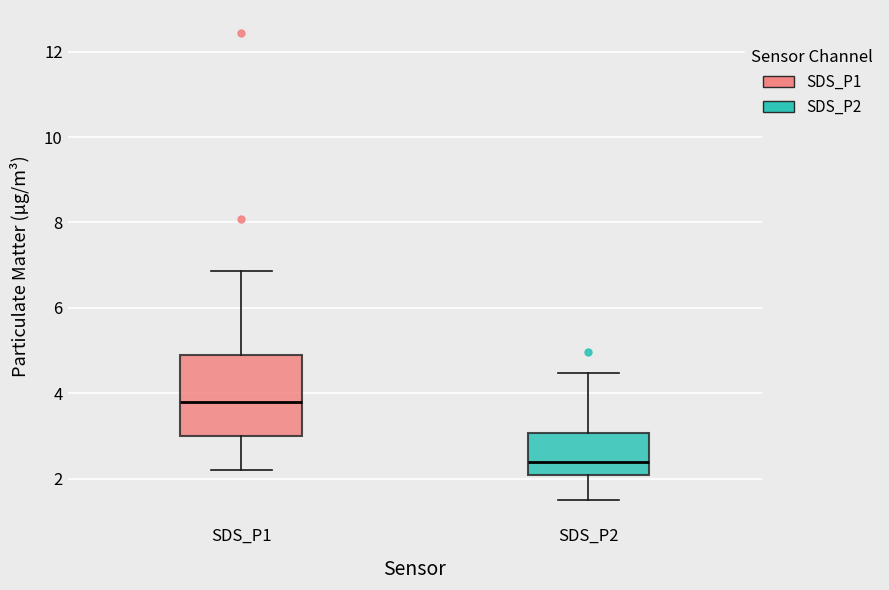

Reading left to right, read every box against the y-axis: the position of its median line, the range the box covers, and the ends of its whiskers. The values are not printed on the chart, so give them approximately, as read against the axis.

SDS_P1: median 3.8, box 3.0 to 4.8, whiskers 2.2 to 6.8
SDS_P2: median 2.4, box 2.0 to 3.0, whiskers 1.6 to 4.4